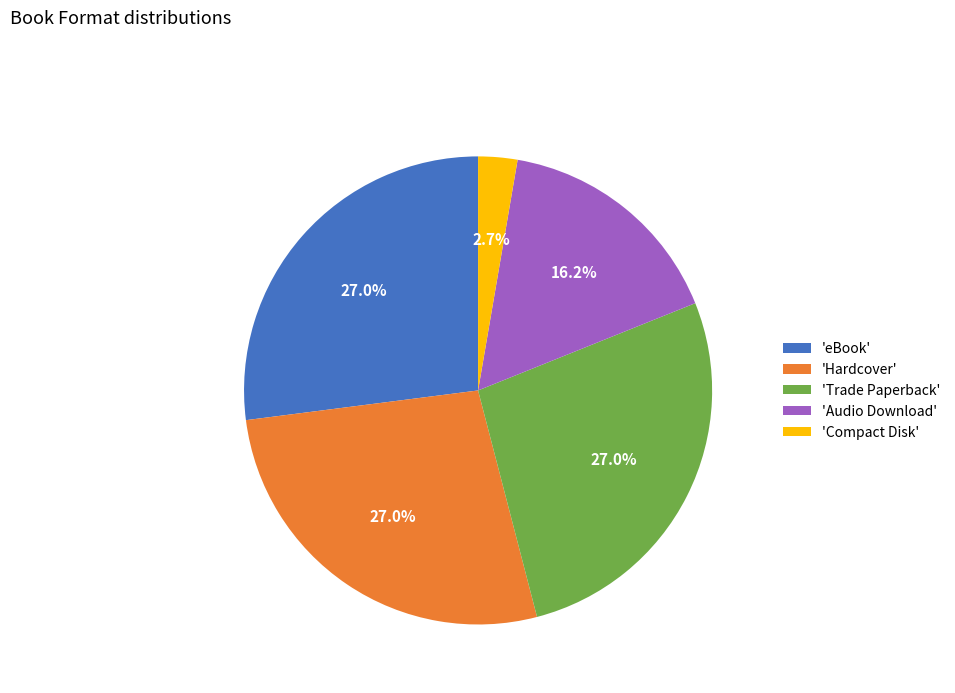

Which has a higher value, 'Compact Disk' or 'Hardcover'?

'Hardcover'